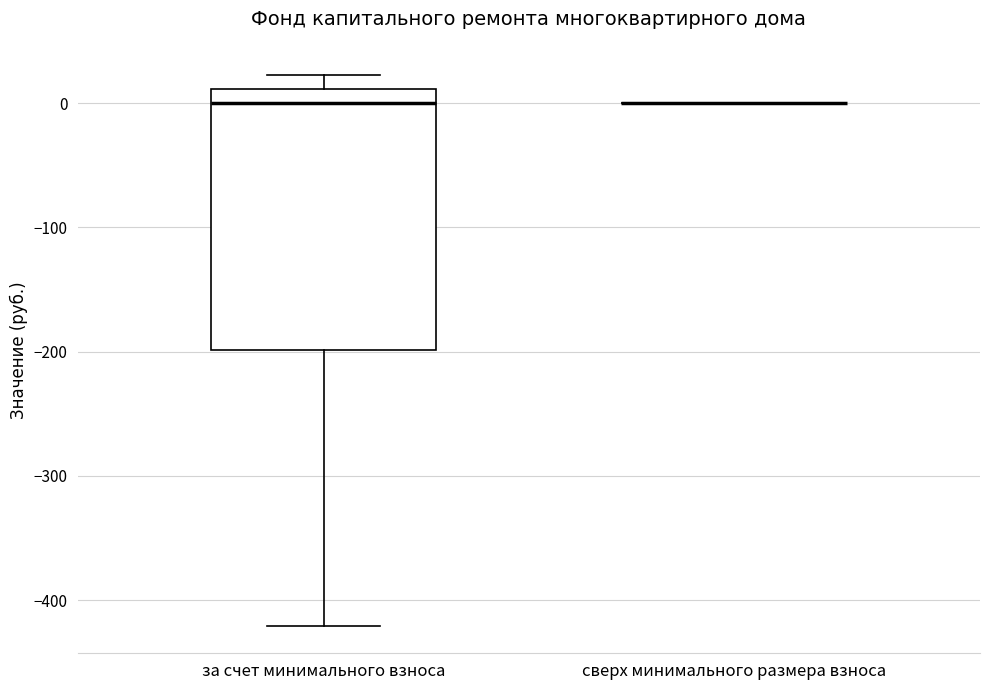

Reading left to right, read every box against the y-axis: the position of its median line, the range the box covers, and the ends of its whiskers. The values are not printed on the chart, so give them approximately, as read against the axis.

за счет минимального взноса: median 0, box -200 to 10, whiskers -420 to 20
сверх минимального размера взноса: box collapsed to a line at 0, whiskers 0 to 0